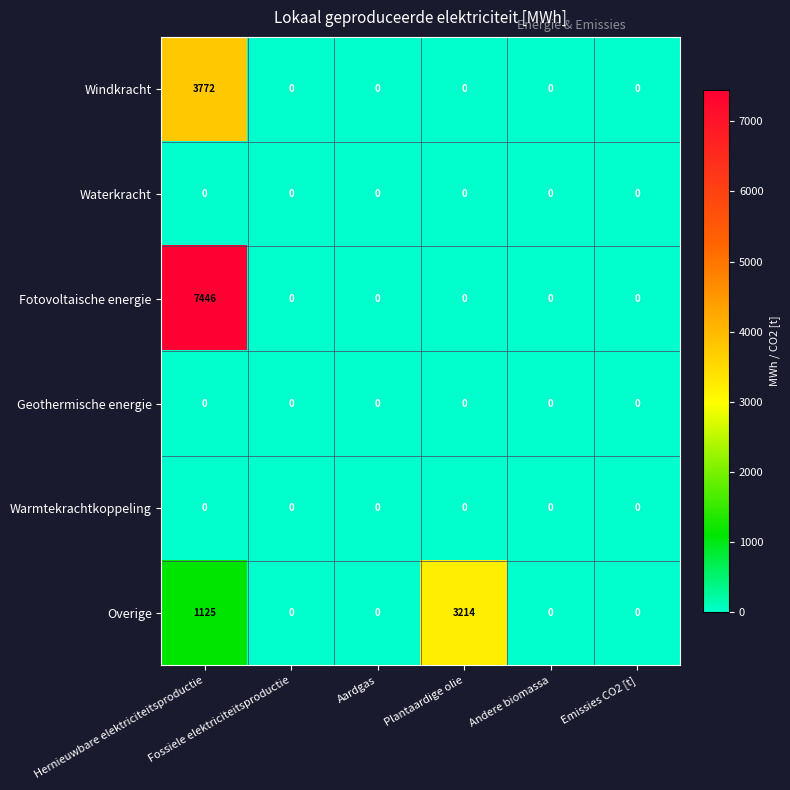

Which series has the largest range (max minus min)?

Fotovoltaische energie